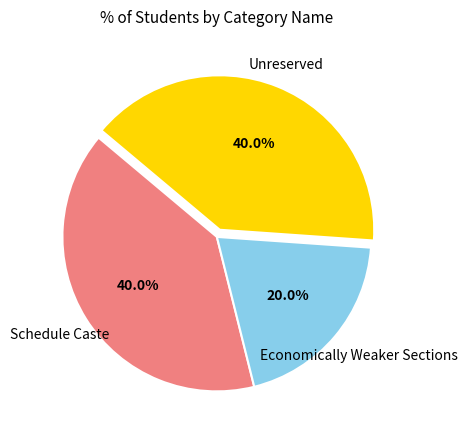

How many segments does this pie chart have?

3